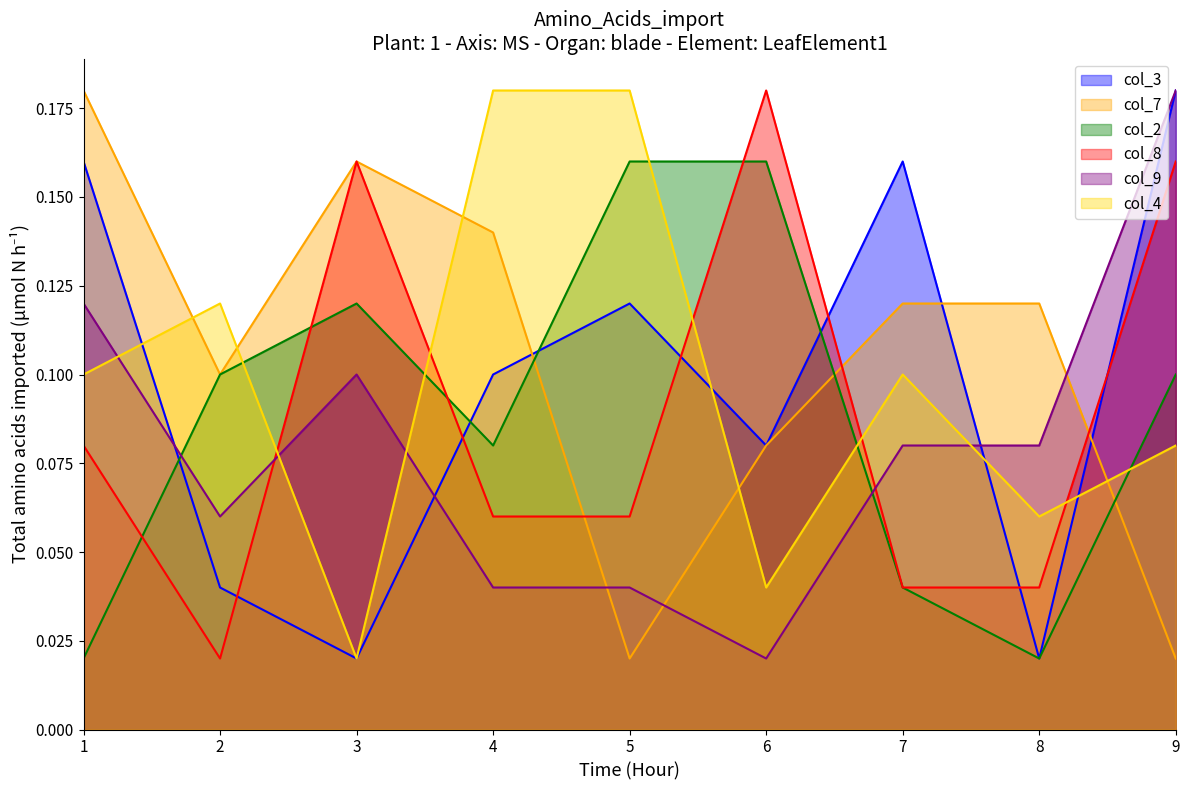

How many intersections are there between col_9 and col_8?

2